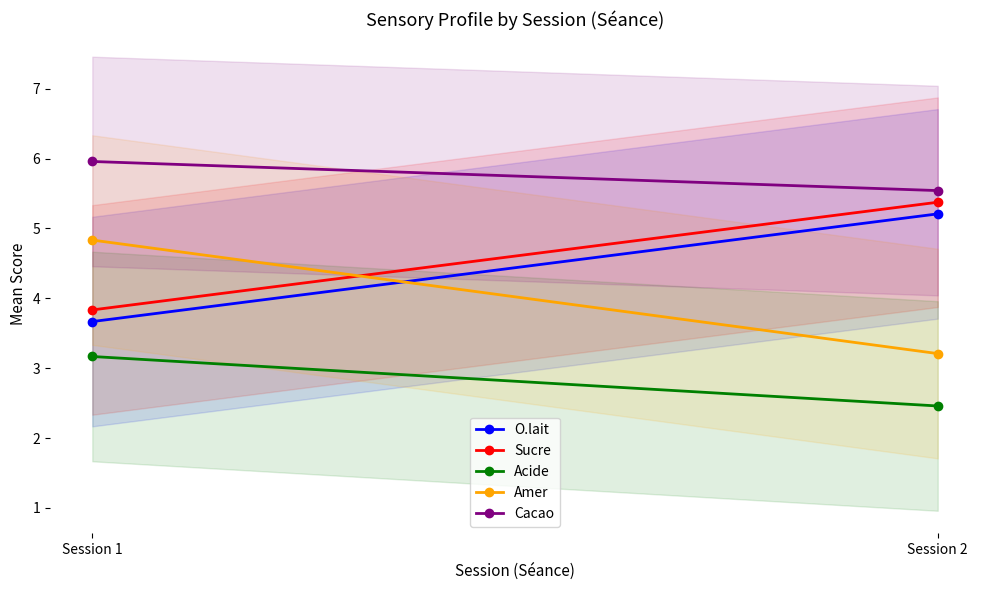

What is the difference between the O.lait values at Session 1 and Session 2?

1.5